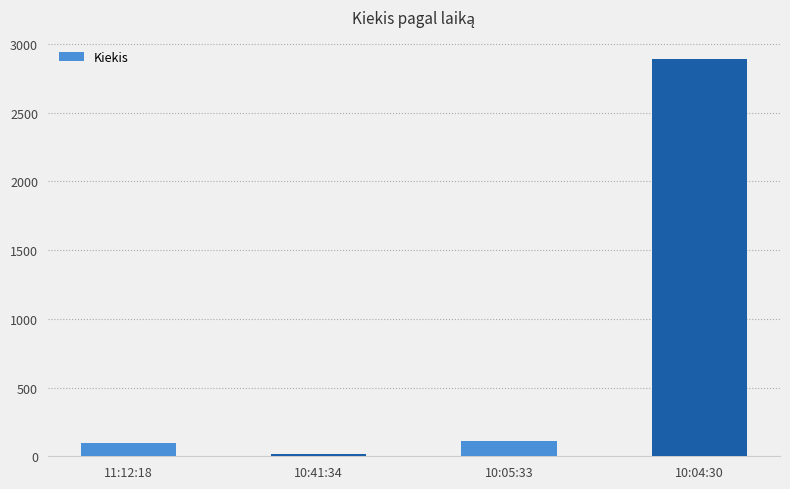

Which label corresponds to the smallest value in the chart?

10:41:34